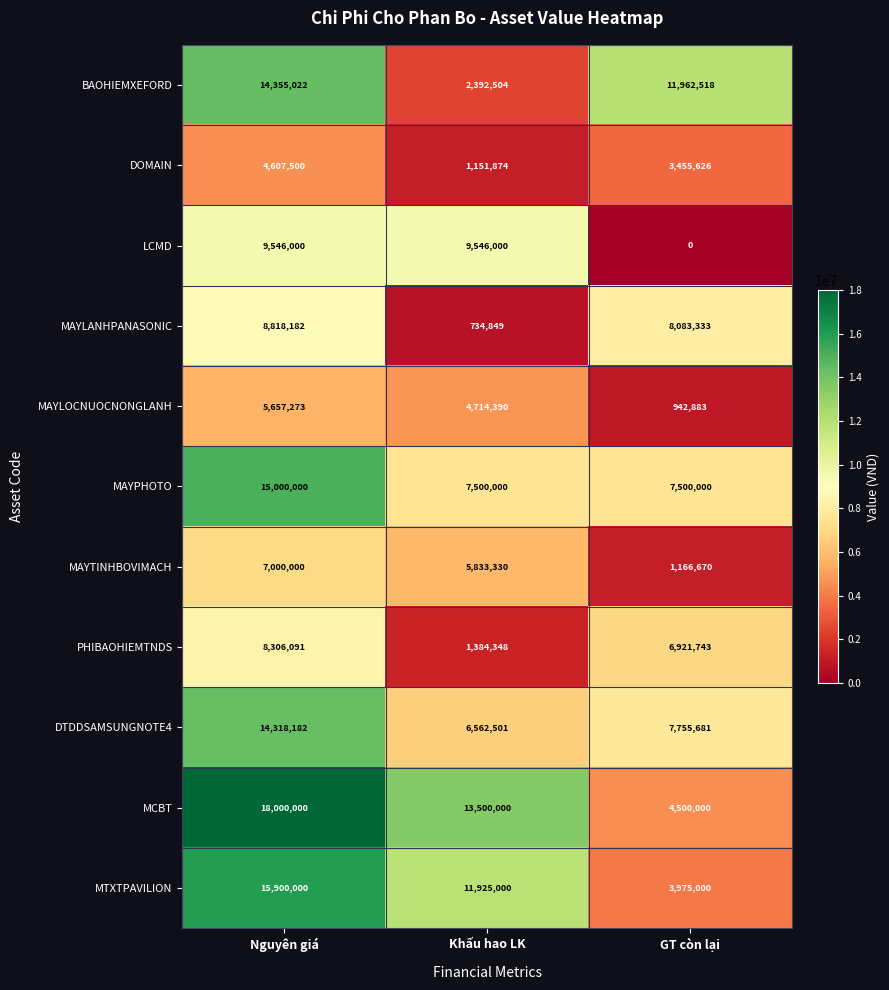

At Khấu hao LK, list the series in order from smallest to largest.

MAYLANHPANASONIC, DOMAIN, PHIBAOHIEMTNDS, BAOHIEMXEFORD, MAYLOCNUOCNONGLANH, MAYTINHBOVIMACH, DTDDSAMSUNGNOTE4, MAYPHOTO, LCMD, MTXTPAVILION, MCBT